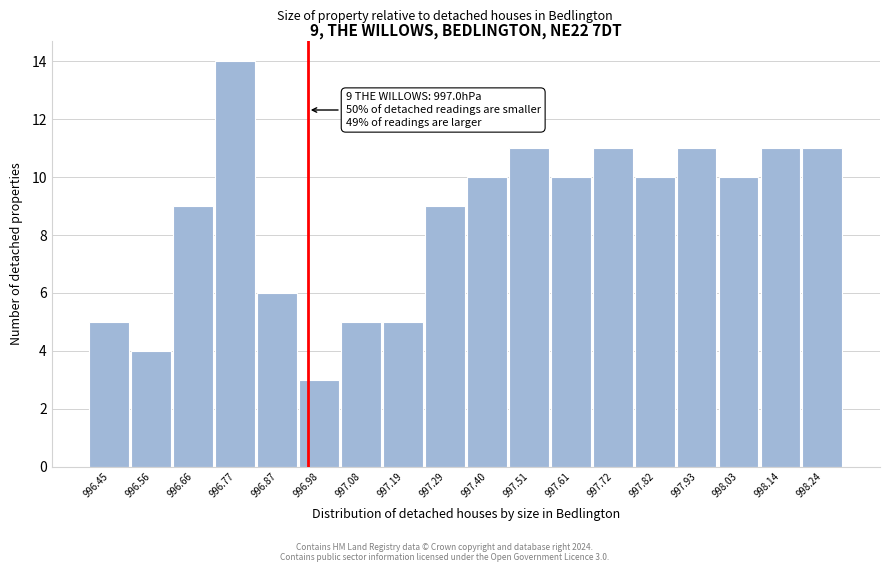

Reading left to right, transcribe all the data shown in this chart.

5	4	9	14	6	3	5	5	9	10	11	10	11	10	11	10	11	11